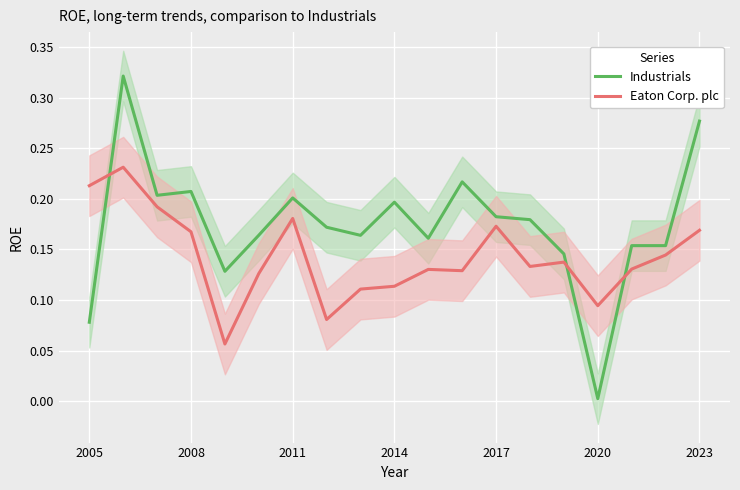

Is it true that Eaton Corp. plc equals 0.1 at 17?

False